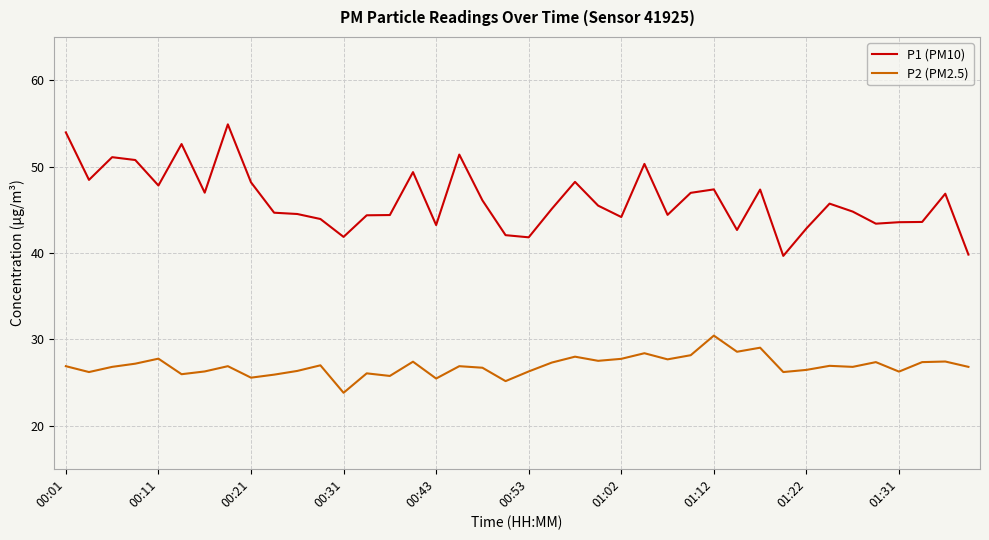

True or false: P2 (PM2.5) has more than 0 points higher than both neighbors.

True